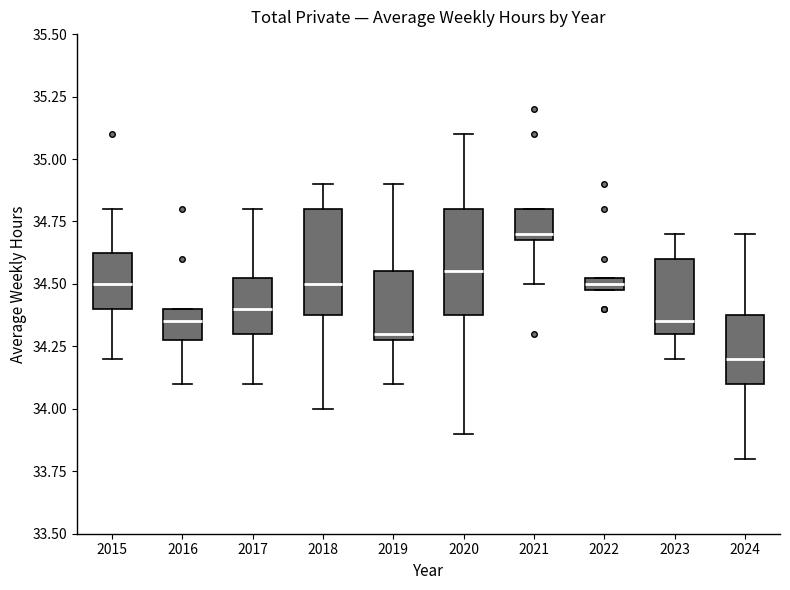

Which box has the highest median line?

2021